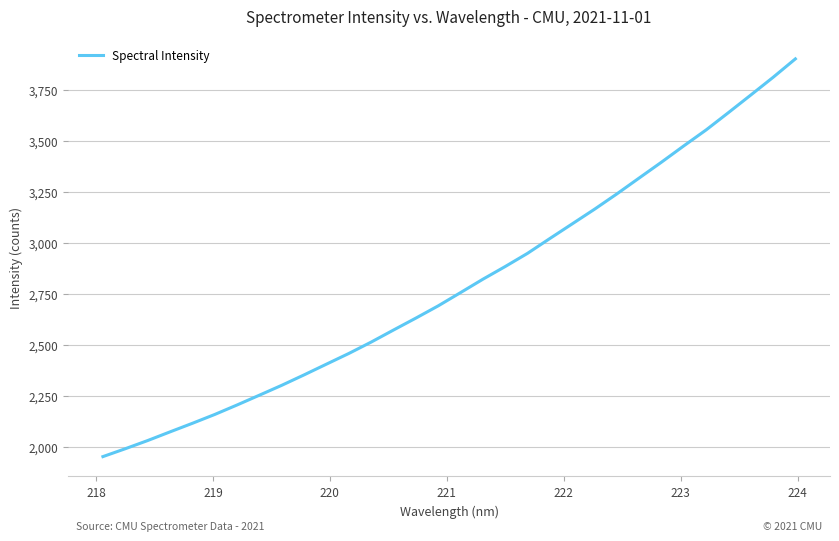

What is the difference between the maximum and minimum values?

1949.9